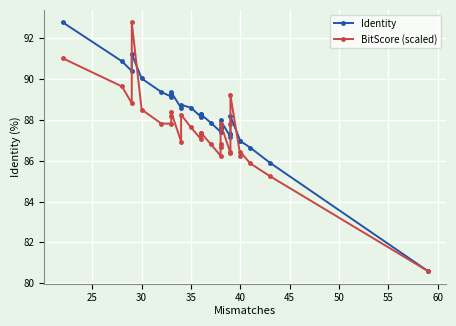

What is the value of the Identity point at the 15th from the left?

88.3